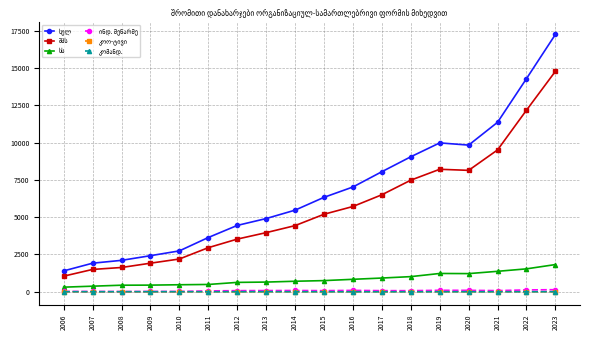

What is the maximum value shown in the chart?

17245.4